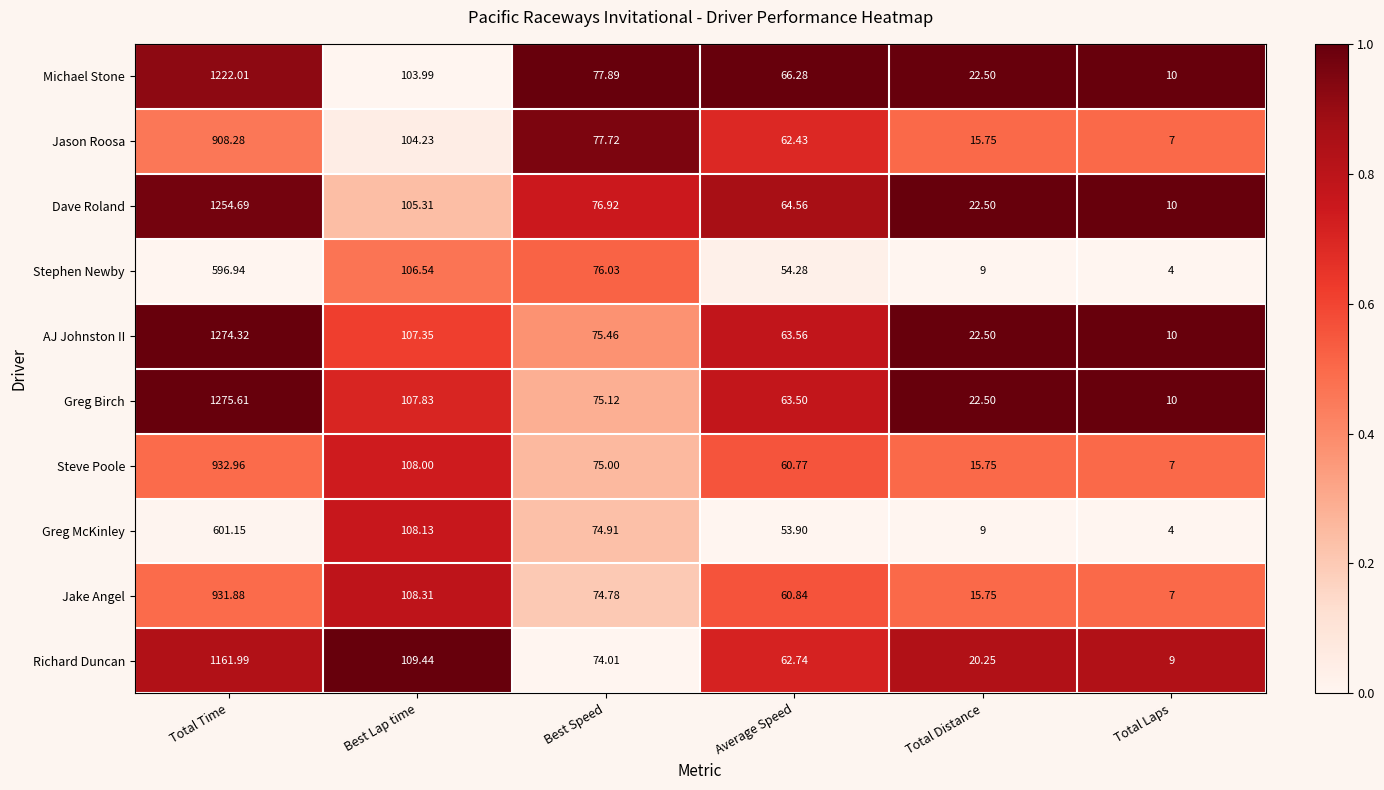

Which series has the widest spread of values?

Greg Birch